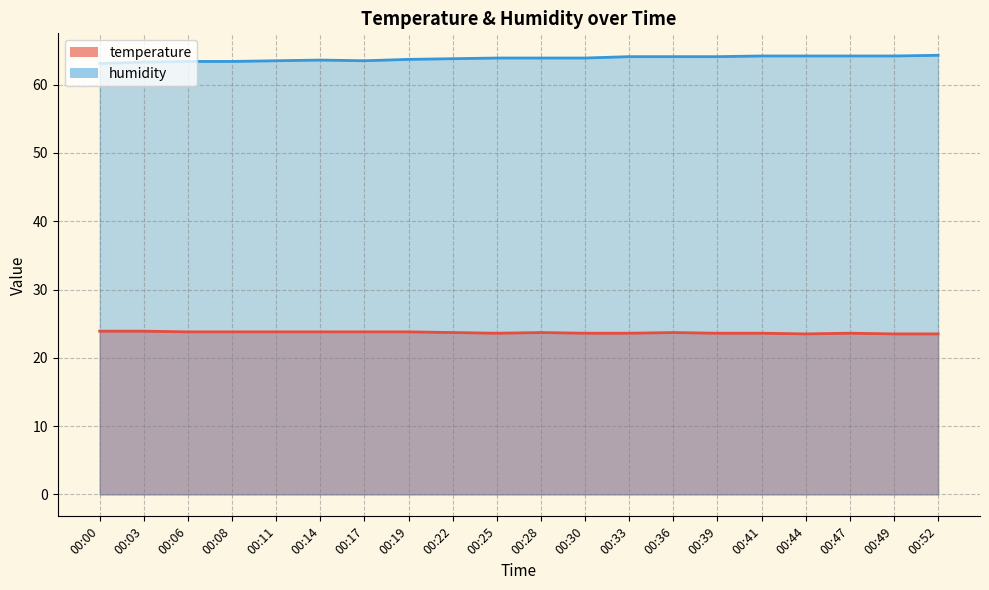

What are all the series names shown in the legend?

temperature, humidity